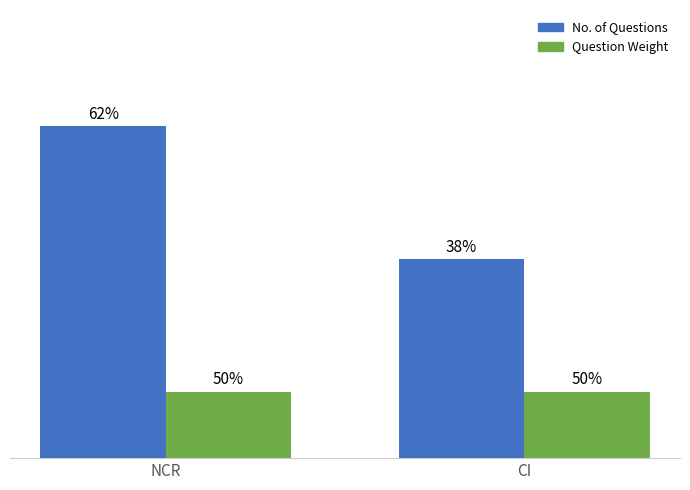

Are the bars horizontal?

No